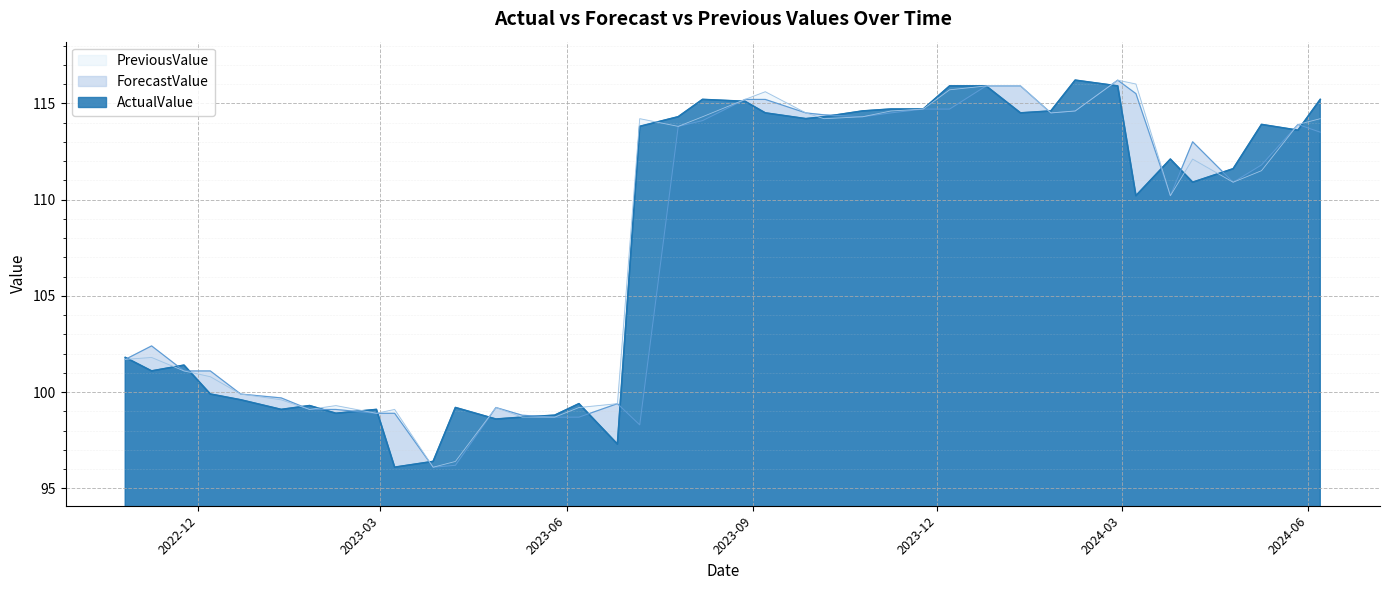

The ActualValue series shows 168.3 at 2023.11.24. True or false?

False